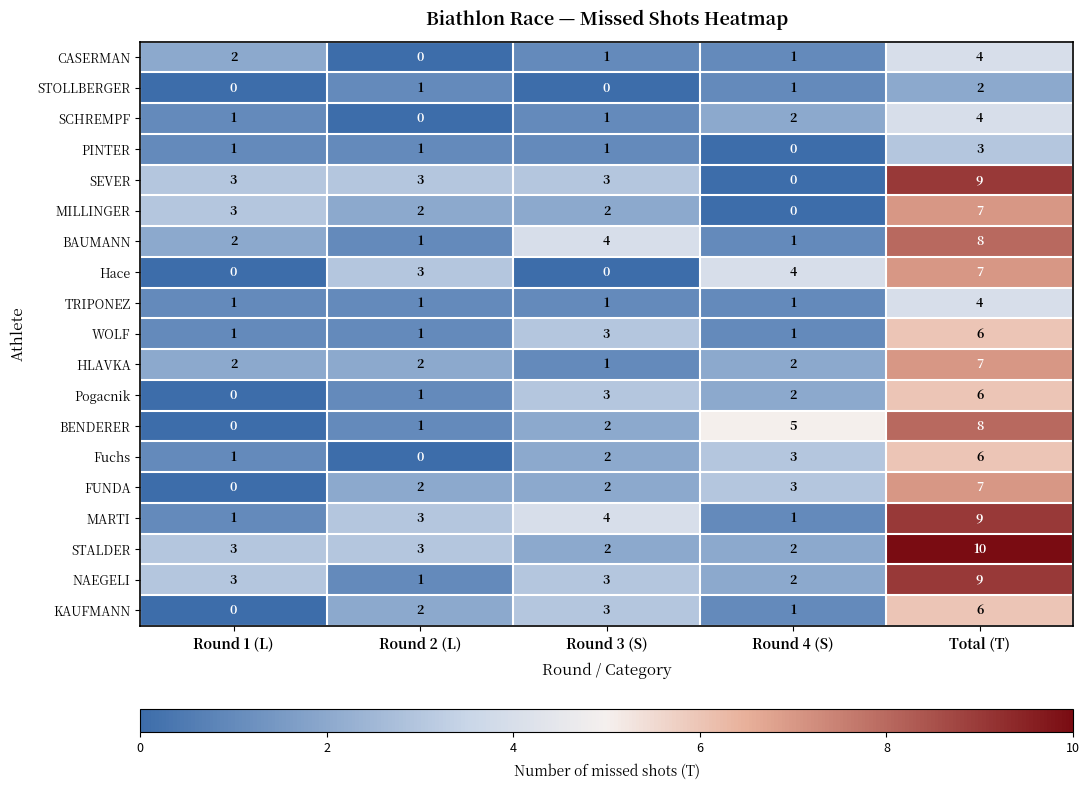

What is the difference between the SEVER values at Round 1 (L) and Round 4 (S)?

3